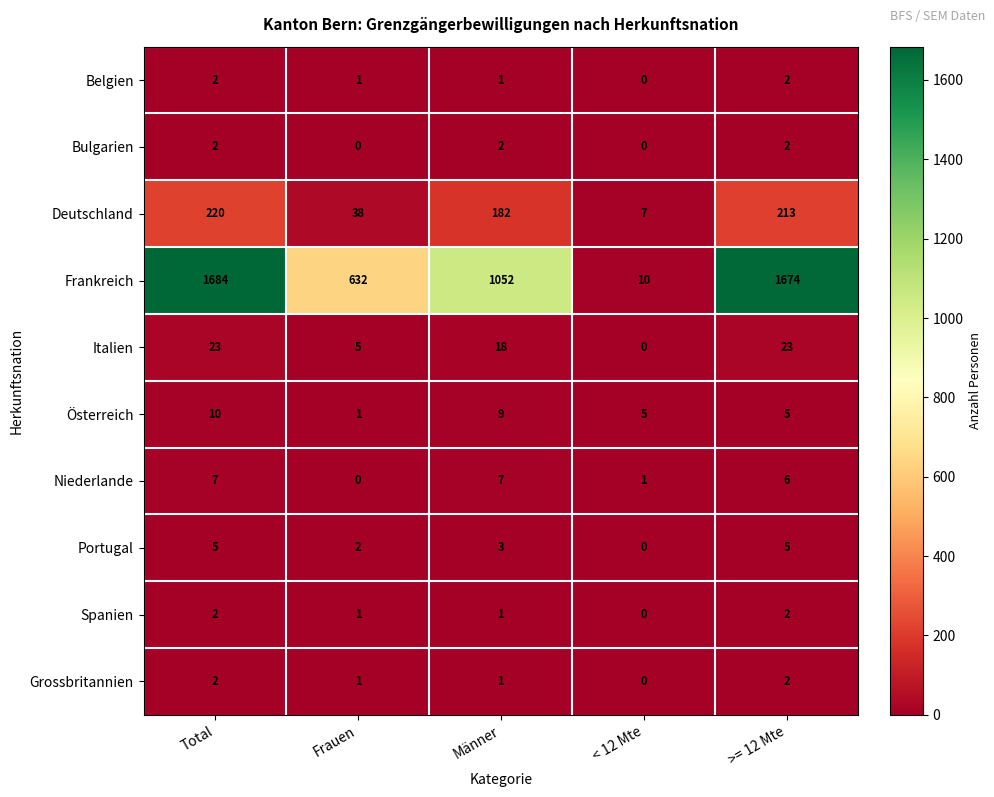

Which category has the lowest value in the Österreich series?

Frauen